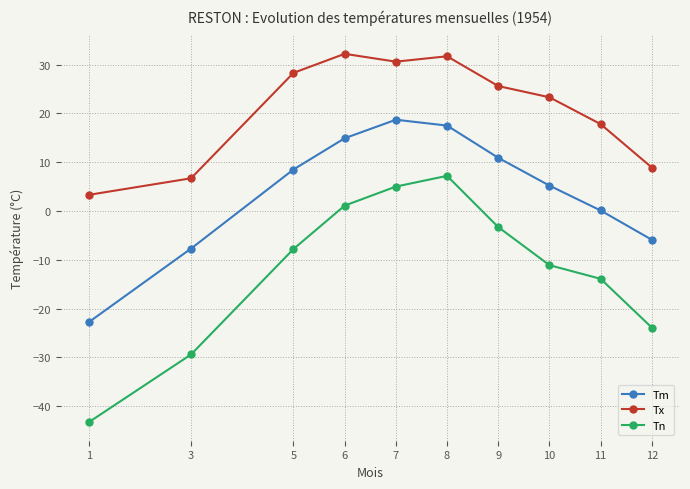

What is the average value of the Tn series?

-11.9